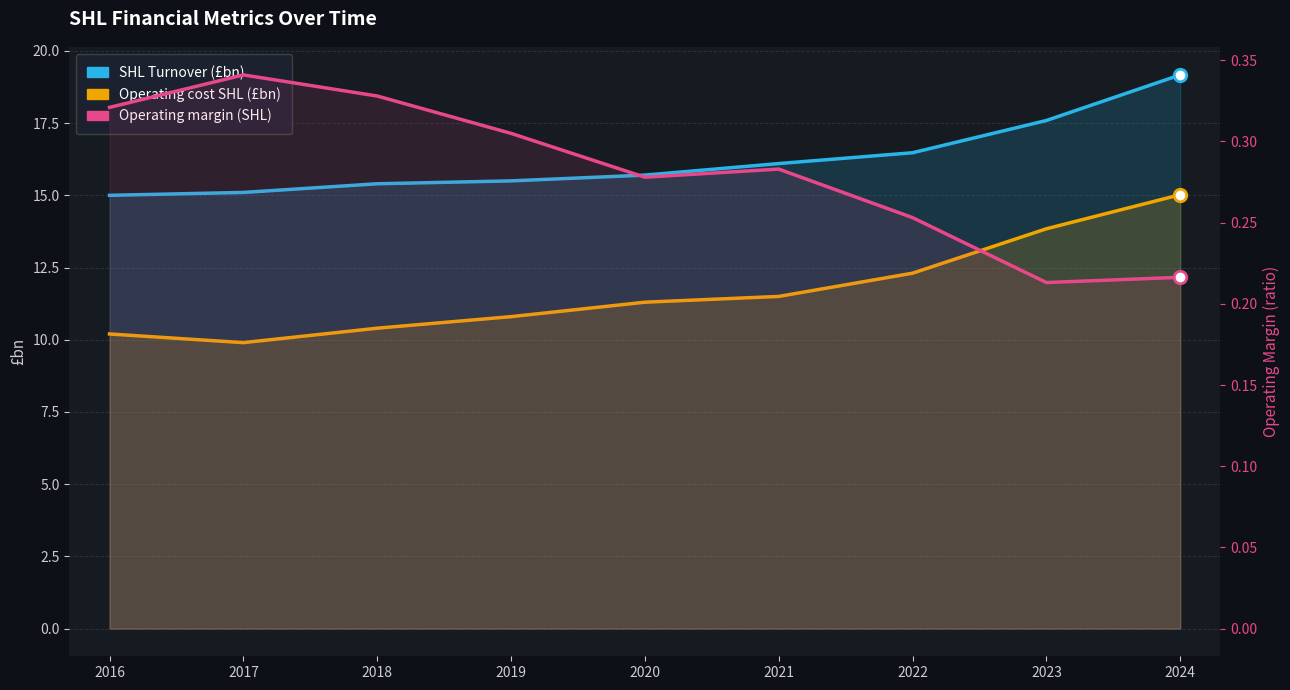

Rank the series by their average value, from lowest to highest.

Operating margin (SHL), Operating cost SHL (£bn), SHL Turnover (£bn)